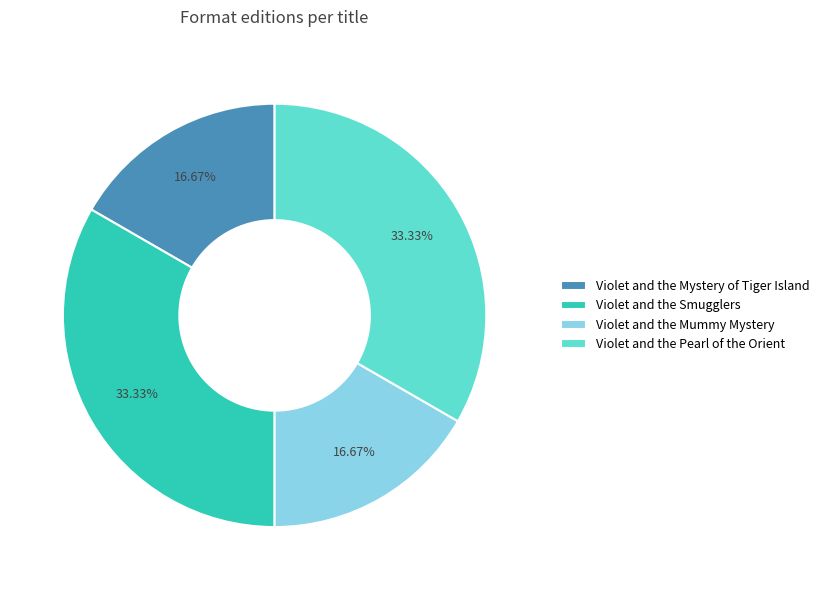

How much of the chart is everything except Violet and the Pearl of the Orient?

66.7%